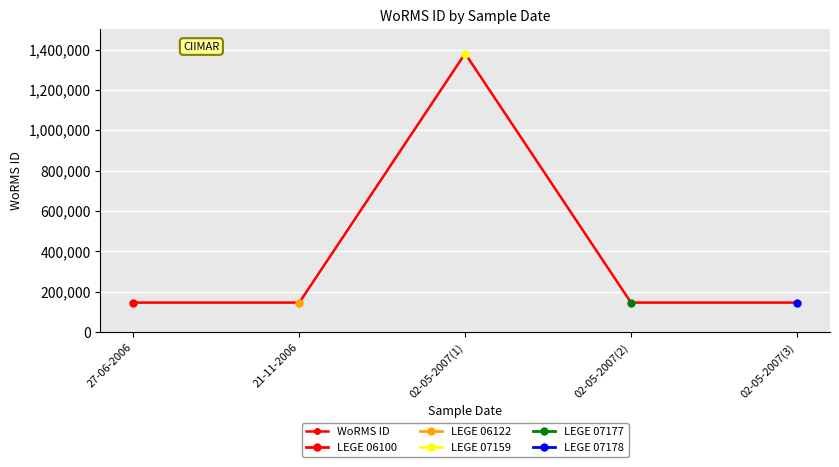

How many interior local peaks (higher than both neighbors) does the data have?

1